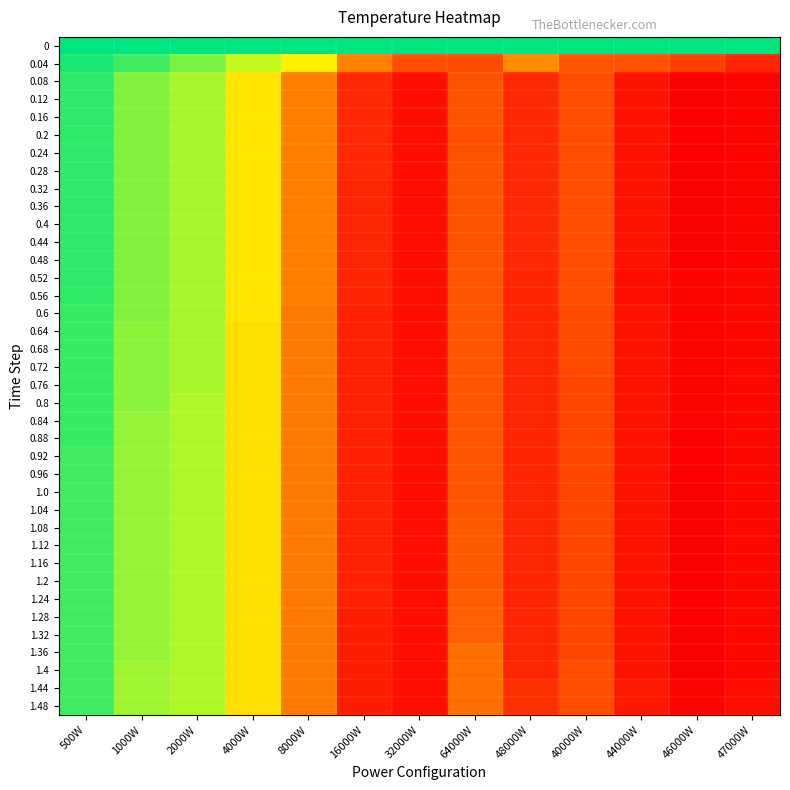

Reading left to right, what are all the values shown in this chart?

0: 500W=300	1000W=300	2000W=300	4000W=300	8000W=300	16000W=300	32000W=300	64000W=300	48000W=300	40000W=300	44000W=300	46000W=300	47000W=300
0.04: 500W=297	1000W=293	2000W=287	4000W=279	8000W=270	16000W=250	32000W=239	64000W=238	48000W=252	40000W=241	44000W=240	46000W=235	47000W=228
0.08: 500W=295	1000W=286	2000W=282	4000W=268	8000W=250	16000W=229	32000W=222	64000W=240	48000W=229	40000W=239	44000W=223	46000W=218	47000W=219
0.12: 500W=295	1000W=286	2000W=282	4000W=268	8000W=250	16000W=229	32000W=222	64000W=240	48000W=229	40000W=239	44000W=223	46000W=218	47000W=219
0.16: 500W=295	1000W=286	2000W=282	4000W=268	8000W=250	16000W=229	32000W=222	64000W=240	48000W=229	40000W=239	44000W=223	46000W=218	47000W=219
0.2: 500W=295	1000W=286	2000W=282	4000W=268	8000W=250	16000W=229	32000W=222	64000W=240	48000W=229	40000W=239	44000W=223	46000W=218	47000W=219
0.24: 500W=295	1000W=286	2000W=282	4000W=268	8000W=250	16000W=229	32000W=222	64000W=240	48000W=229	40000W=239	44000W=223	46000W=218	47000W=219
0.28: 500W=295	1000W=286	2000W=282	4000W=268	8000W=250	16000W=229	32000W=222	64000W=240	48000W=229	40000W=239	44000W=223	46000W=218	47000W=219
0.32: 500W=295	1000W=286	2000W=282	4000W=268	8000W=250	16000W=228	32000W=222	64000W=240	48000W=229	40000W=239	44000W=223	46000W=218	47000W=219
0.36: 500W=295	1000W=286	2000W=282	4000W=268	8000W=250	16000W=228	32000W=222	64000W=240	48000W=229	40000W=239	44000W=223	46000W=218	47000W=219
0.4: 500W=295	1000W=286	2000W=282	4000W=268	8000W=250	16000W=228	32000W=222	64000W=240	48000W=229	40000W=239	44000W=223	46000W=218	47000W=219
0.44: 500W=295	1000W=286	2000W=282	4000W=268	8000W=250	16000W=228	32000W=222	64000W=240	48000W=229	40000W=239	44000W=223	46000W=218	47000W=219
0.48: 500W=295	1000W=286	2000W=282	4000W=268	8000W=250	16000W=228	32000W=222	64000W=241	48000W=229	40000W=239	44000W=223	46000W=218	47000W=219
0.52: 500W=295	1000W=286	2000W=282	4000W=268	8000W=250	16000W=228	32000W=222	64000W=241	48000W=228	40000W=239	44000W=222	46000W=219	47000W=220
0.56: 500W=295	1000W=286	2000W=282	4000W=268	8000W=250	16000W=228	32000W=222	64000W=241	48000W=228	40000W=239	44000W=222	46000W=219	47000W=220
0.6: 500W=294	1000W=286	2000W=282	4000W=268	8000W=249	16000W=227	32000W=222	64000W=241	48000W=228	40000W=238	44000W=223	46000W=219	47000W=220
0.64: 500W=294	1000W=285	2000W=282	4000W=267	8000W=249	16000W=227	32000W=222	64000W=241	48000W=228	40000W=238	44000W=223	46000W=219	47000W=220
0.68: 500W=294	1000W=285	2000W=282	4000W=267	8000W=249	16000W=227	32000W=222	64000W=241	48000W=228	40000W=238	44000W=223	46000W=219	47000W=220
0.72: 500W=294	1000W=285	2000W=282	4000W=267	8000W=249	16000W=227	32000W=222	64000W=241	48000W=228	40000W=238	44000W=223	46000W=219	47000W=220
0.76: 500W=294	1000W=285	2000W=282	4000W=267	8000W=249	16000W=227	32000W=222	64000W=241	48000W=228	40000W=237	44000W=223	46000W=219	47000W=220
0.8: 500W=294	1000W=285	2000W=281	4000W=267	8000W=249	16000W=227	32000W=222	64000W=241	48000W=228	40000W=237	44000W=223	46000W=219	47000W=220
0.84: 500W=294	1000W=284	2000W=281	4000W=267	8000W=249	16000W=227	32000W=222	64000W=241	48000W=228	40000W=237	44000W=223	46000W=219	47000W=220
0.88: 500W=294	1000W=284	2000W=281	4000W=267	8000W=249	16000W=227	32000W=222	64000W=241	48000W=228	40000W=237	44000W=223	46000W=218	47000W=220
0.92: 500W=293	1000W=284	2000W=281	4000W=267	8000W=249	16000W=227	32000W=222	64000W=241	48000W=228	40000W=237	44000W=223	46000W=218	47000W=220
0.96: 500W=293	1000W=284	2000W=281	4000W=267	8000W=249	16000W=227	32000W=222	64000W=241	48000W=228	40000W=237	44000W=223	46000W=218	47000W=220
1.0: 500W=293	1000W=284	2000W=281	4000W=267	8000W=249	16000W=227	32000W=222	64000W=241	48000W=228	40000W=237	44000W=223	46000W=218	47000W=220
1.04: 500W=293	1000W=284	2000W=281	4000W=267	8000W=249	16000W=227	32000W=222	64000W=241	48000W=228	40000W=237	44000W=223	46000W=218	47000W=220
1.08: 500W=293	1000W=284	2000W=281	4000W=267	8000W=249	16000W=227	32000W=222	64000W=242	48000W=228	40000W=237	44000W=223	46000W=218	47000W=220
1.12: 500W=293	1000W=284	2000W=281	4000W=267	8000W=249	16000W=227	32000W=222	64000W=242	48000W=228	40000W=237	44000W=223	46000W=218	47000W=220
1.16: 500W=293	1000W=284	2000W=281	4000W=267	8000W=249	16000W=227	32000W=222	64000W=242	48000W=228	40000W=237	44000W=223	46000W=218	47000W=220
1.2: 500W=293	1000W=284	2000W=281	4000W=267	8000W=249	16000W=227	32000W=222	64000W=242	48000W=228	40000W=237	44000W=223	46000W=218	47000W=220
1.24: 500W=293	1000W=284	2000W=281	4000W=267	8000W=249	16000W=227	32000W=222	64000W=243	48000W=228	40000W=237	44000W=223	46000W=218	47000W=220
1.28: 500W=293	1000W=284	2000W=281	4000W=267	8000W=249	16000W=226	32000W=222	64000W=244	48000W=228	40000W=237	44000W=223	46000W=218	47000W=220
1.32: 500W=293	1000W=284	2000W=281	4000W=267	8000W=249	16000W=226	32000W=222	64000W=244	48000W=228	40000W=237	44000W=223	46000W=218	47000W=220
1.36: 500W=293	1000W=284	2000W=281	4000W=267	8000W=249	16000W=226	32000W=222	64000W=247	48000W=228	40000W=237	44000W=223	46000W=218	47000W=220
1.4: 500W=293	1000W=283	2000W=281	4000W=267	8000W=249	16000W=226	32000W=222	64000W=247	48000W=228	40000W=239	44000W=223	46000W=218	47000W=220
1.44: 500W=293	1000W=283	2000W=281	4000W=267	8000W=249	16000W=226	32000W=222	64000W=247	48000W=231	40000W=239	44000W=225	46000W=219	47000W=222
1.48: 500W=293	1000W=283	2000W=281	4000W=267	8000W=249	16000W=226	32000W=222	64000W=247	48000W=231	40000W=239	44000W=225	46000W=219	47000W=222